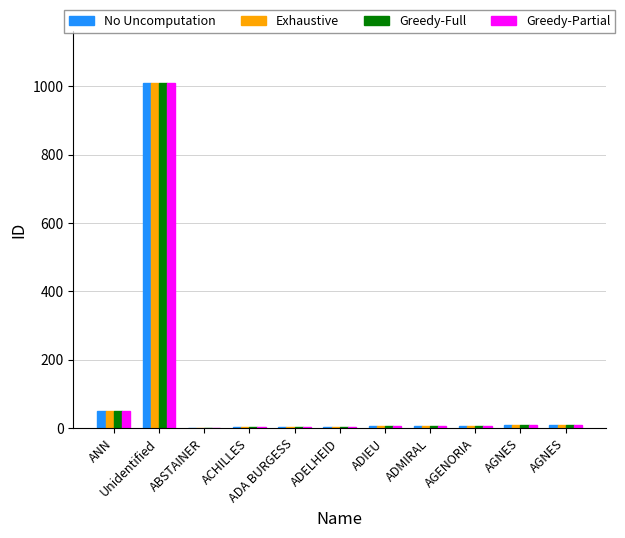

Reading right to left, list all the values displayed in this chart.

No Uncomputation: AGNES=9	AGNES=8	AGENORIA=7	ADMIRAL=6	ADIEU=5	ADELHEID=4	ADA BURGESS=3	ACHILLES=2	ABSTAINER=1	Unidentified=1009	ANN=51
Exhaustive: AGNES=9	AGNES=8	AGENORIA=7	ADMIRAL=6	ADIEU=5	ADELHEID=4	ADA BURGESS=3	ACHILLES=2	ABSTAINER=1	Unidentified=1009	ANN=51
Greedy-Full: AGNES=9	AGNES=8	AGENORIA=7	ADMIRAL=6	ADIEU=5	ADELHEID=4	ADA BURGESS=3	ACHILLES=2	ABSTAINER=1	Unidentified=1009	ANN=51
Greedy-Partial: AGNES=9	AGNES=8	AGENORIA=7	ADMIRAL=6	ADIEU=5	ADELHEID=4	ADA BURGESS=3	ACHILLES=2	ABSTAINER=1	Unidentified=1009	ANN=51